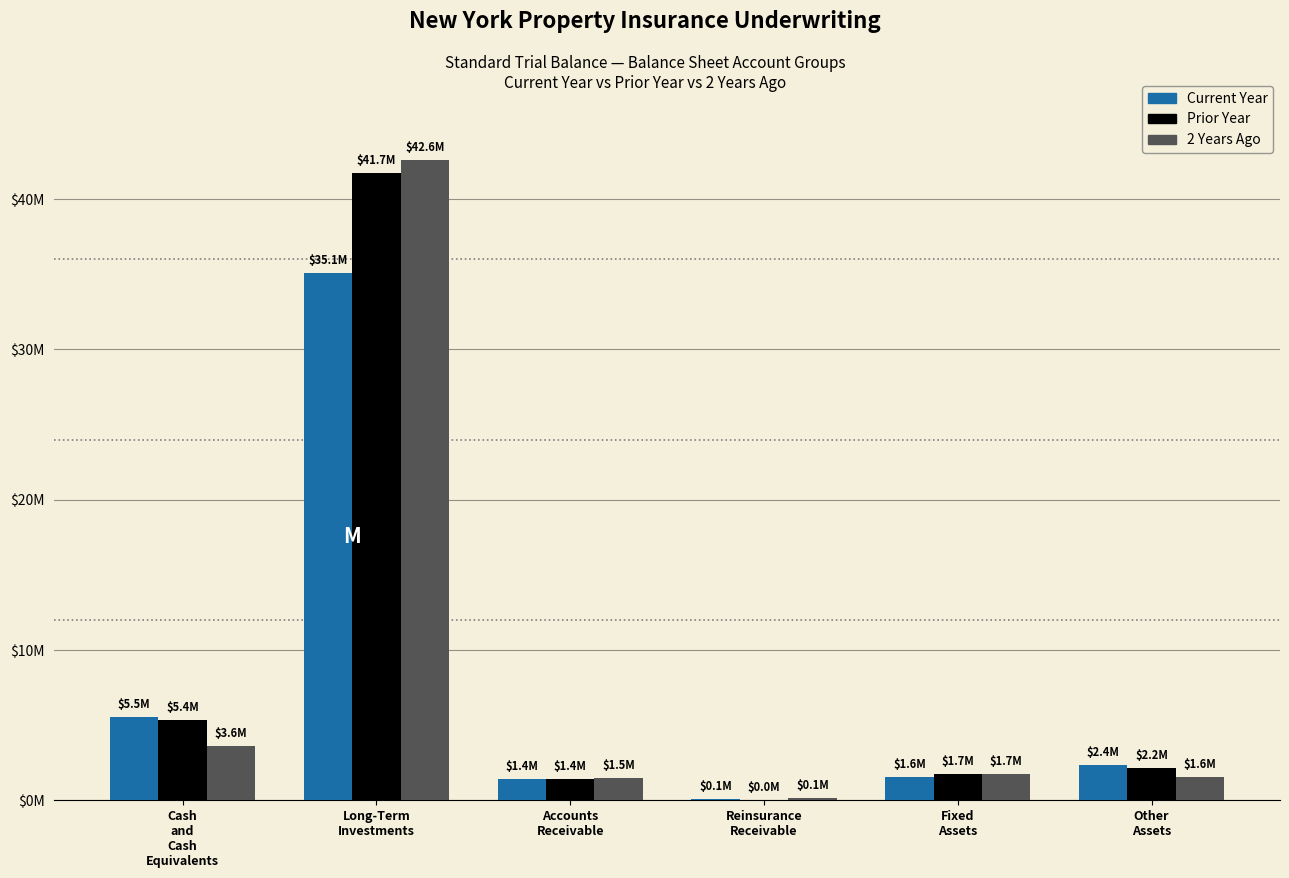

List the labels in order of Current Year value, largest first.

Long-Term
Investments, Cash
and
Cash
Equivalents, Other
Assets, Fixed
Assets, Accounts
Receivable, Reinsurance
Receivable